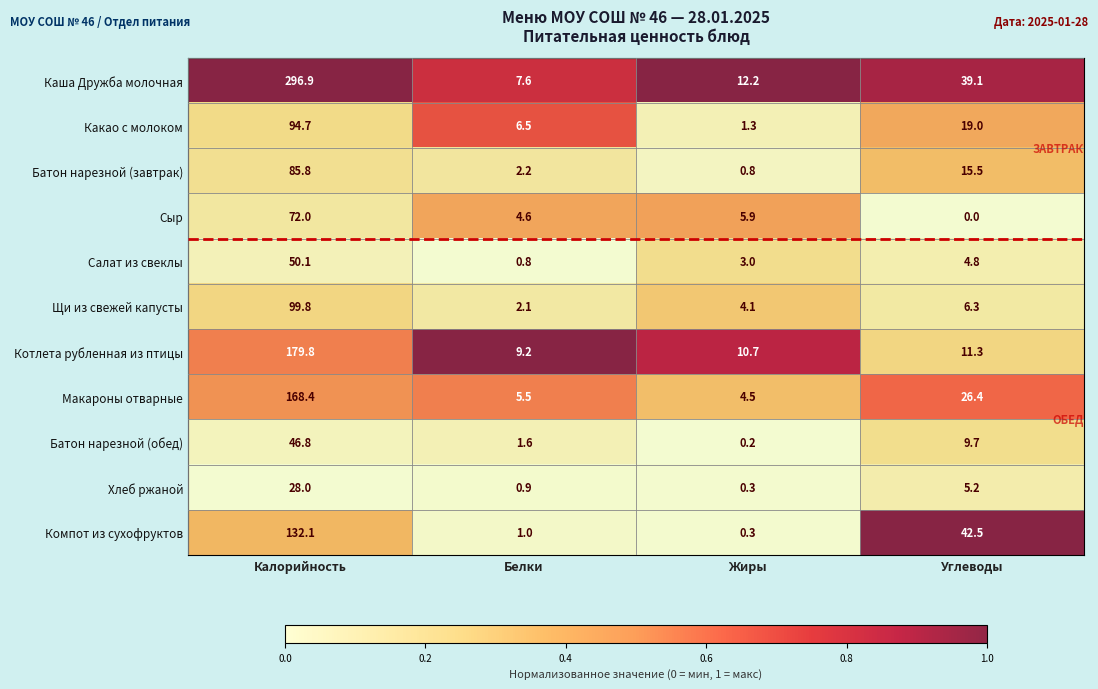

Which series has the largest total across all categories?

Каша Дружба молочная